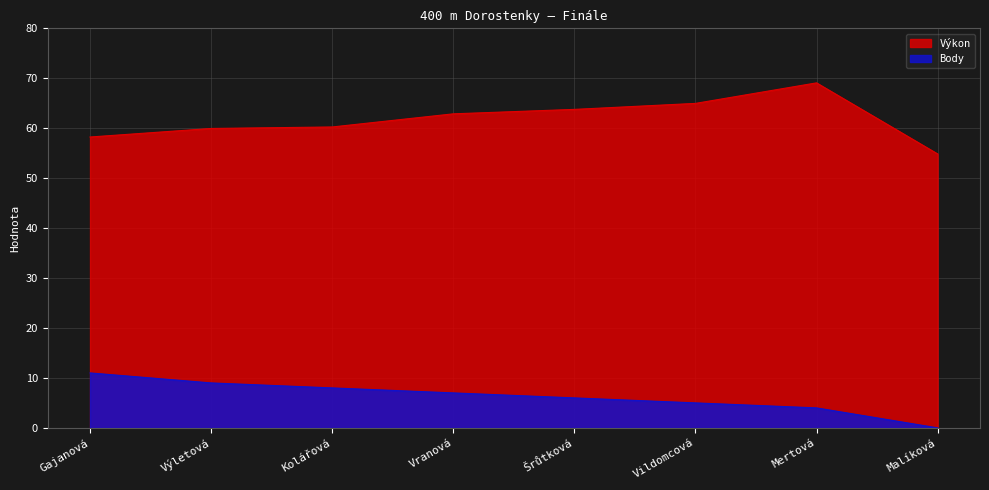

Rank the series at Malíková from highest to lowest value.

Výkon, Body